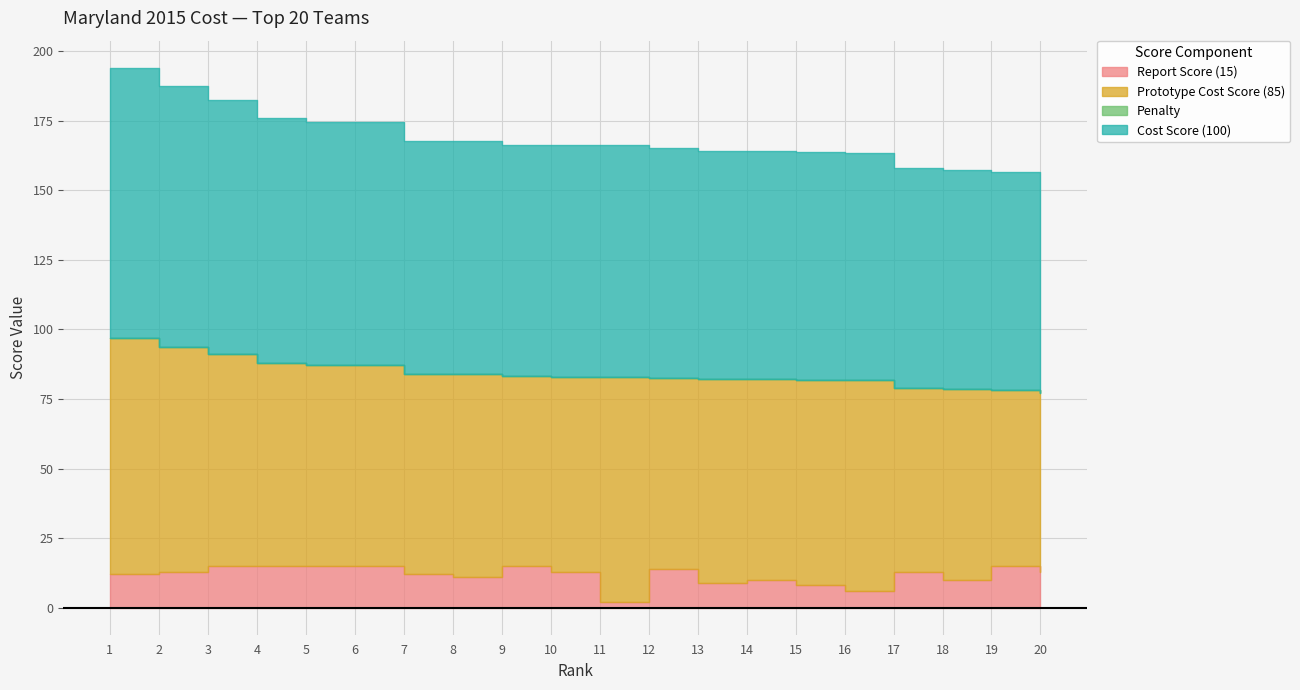

What is the value of the Report Score (15) point at the 17th from the left?

13.0